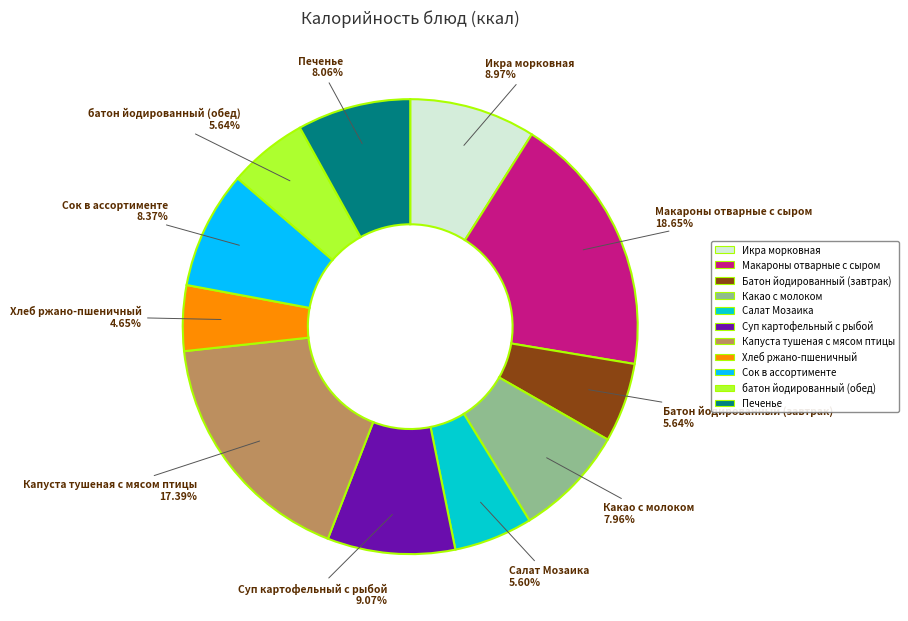

How many slices are in this pie chart?

11